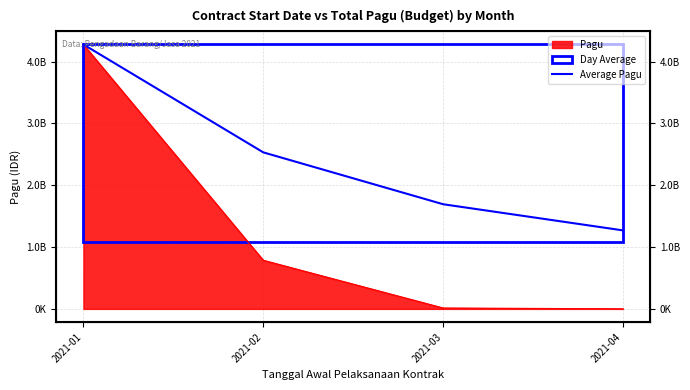

What is the value of the 1st point from the left?

4278591913.0